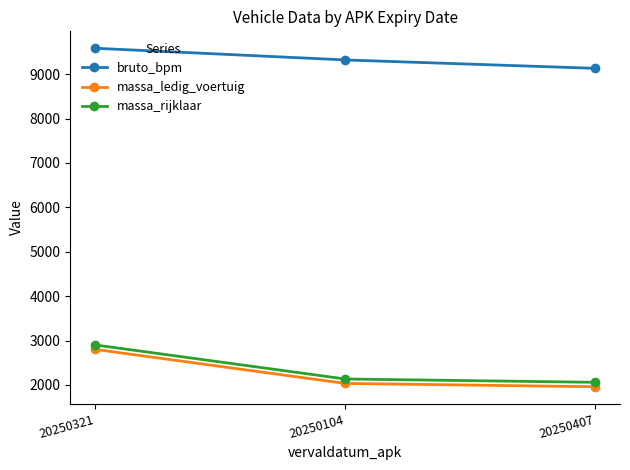

What value does the massa_rijklaar series have at 20250321, to the nearest 100?

2900